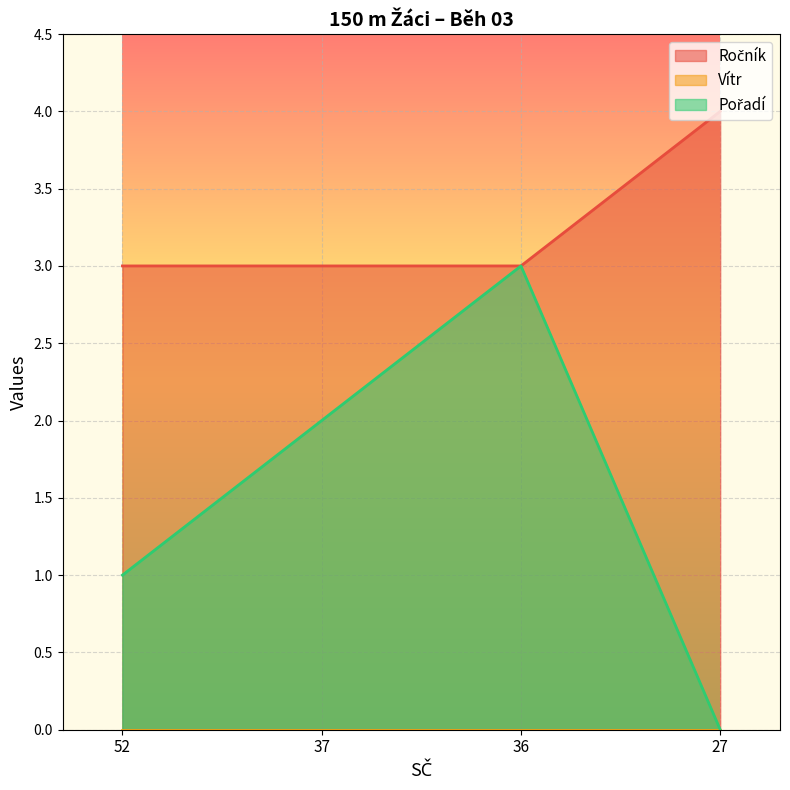

What is the difference between the highest and lowest values at 52?

3